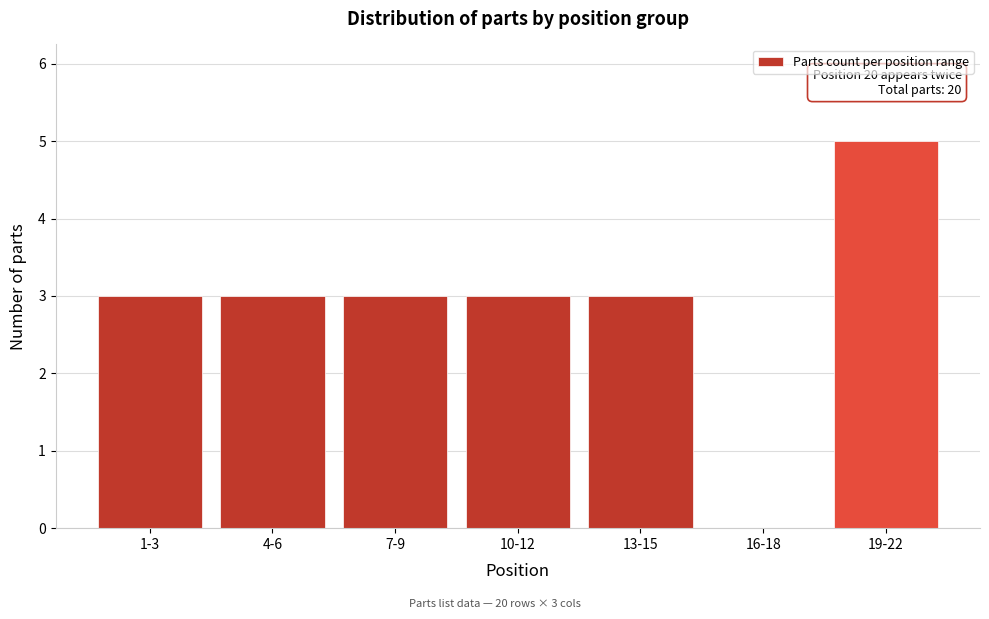

Reading right to left, extract all data points from this chart.

19-22=5	16-18=0	13-15=3	10-12=3	7-9=3	4-6=3	1-3=3